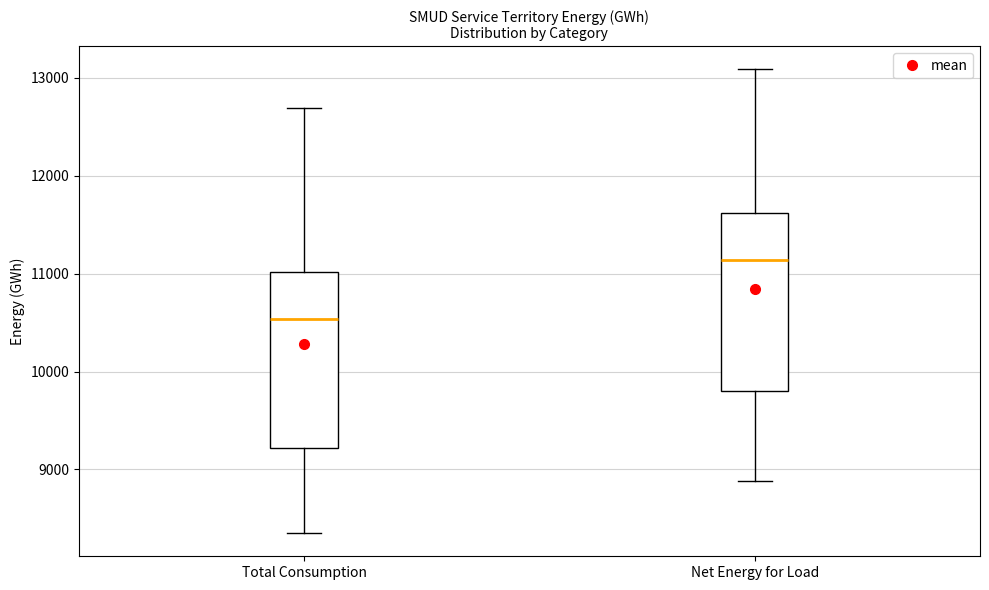

Which box's median line is the highest?

Net Energy for Load